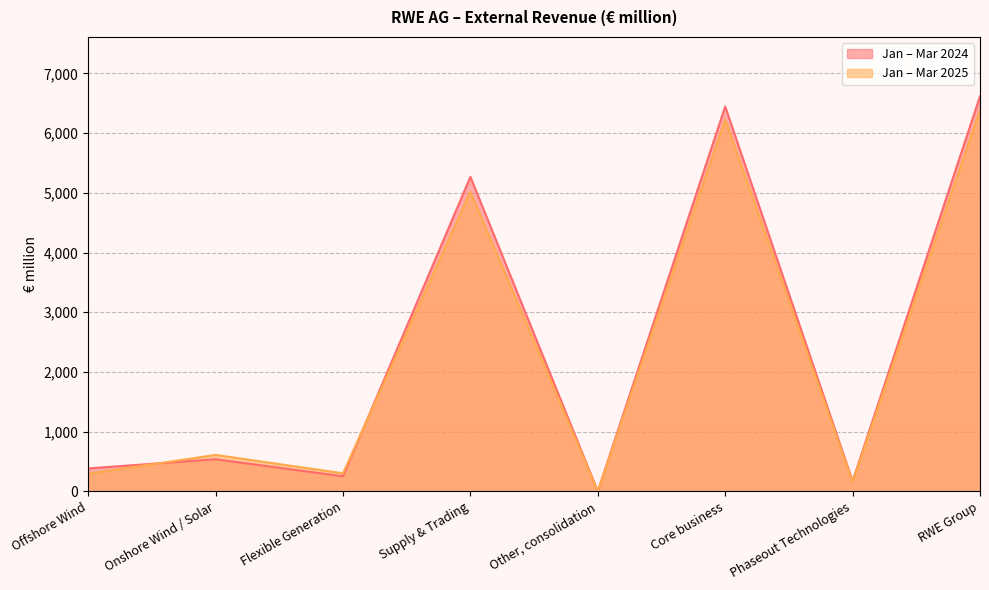

What value does the Jan – Mar 2024 series have at Offshore Wind, to the nearest 10?

380